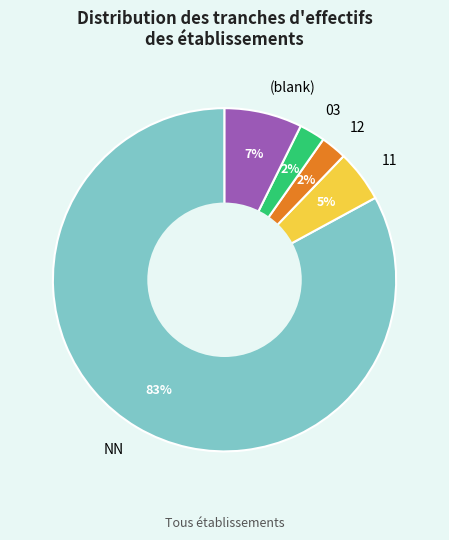

Is NN the majority of the pie?

Yes